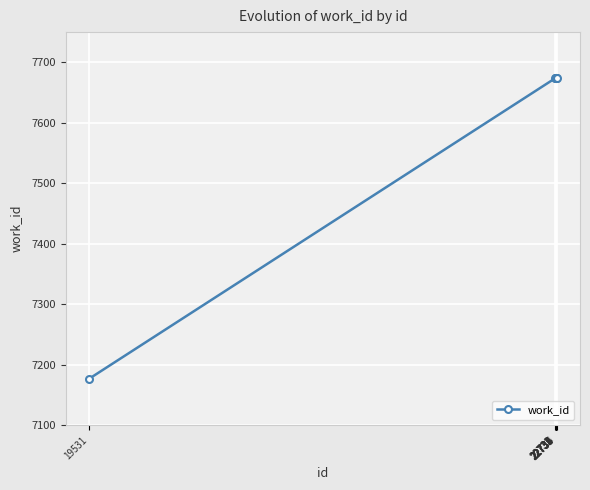

What is the average value?

7624